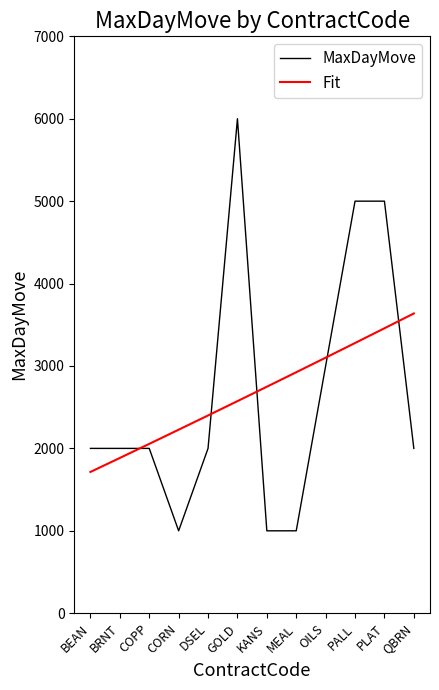

At how many categories does at least one series exceed 1195?

12